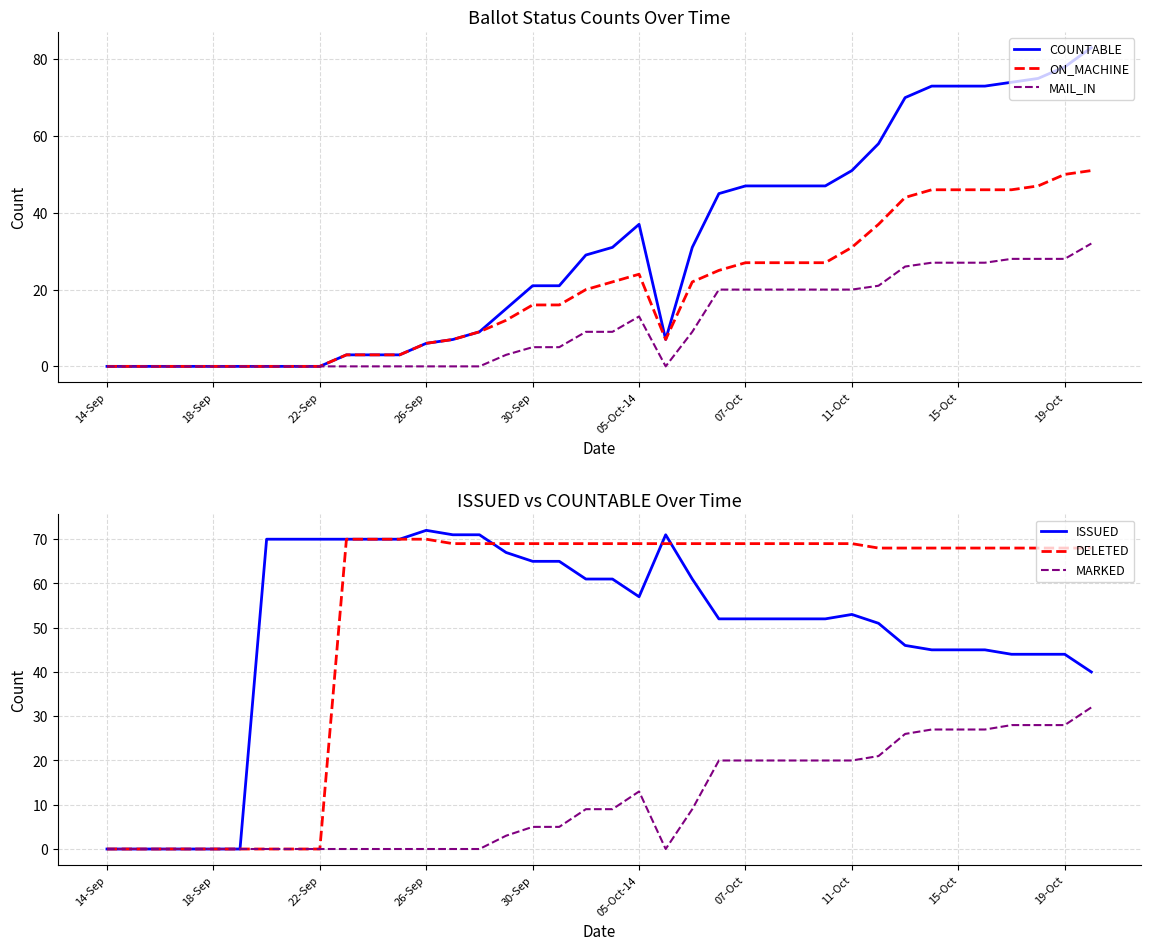

The value of ON_MACHINE at 30-Sep is 9. True or false?

False